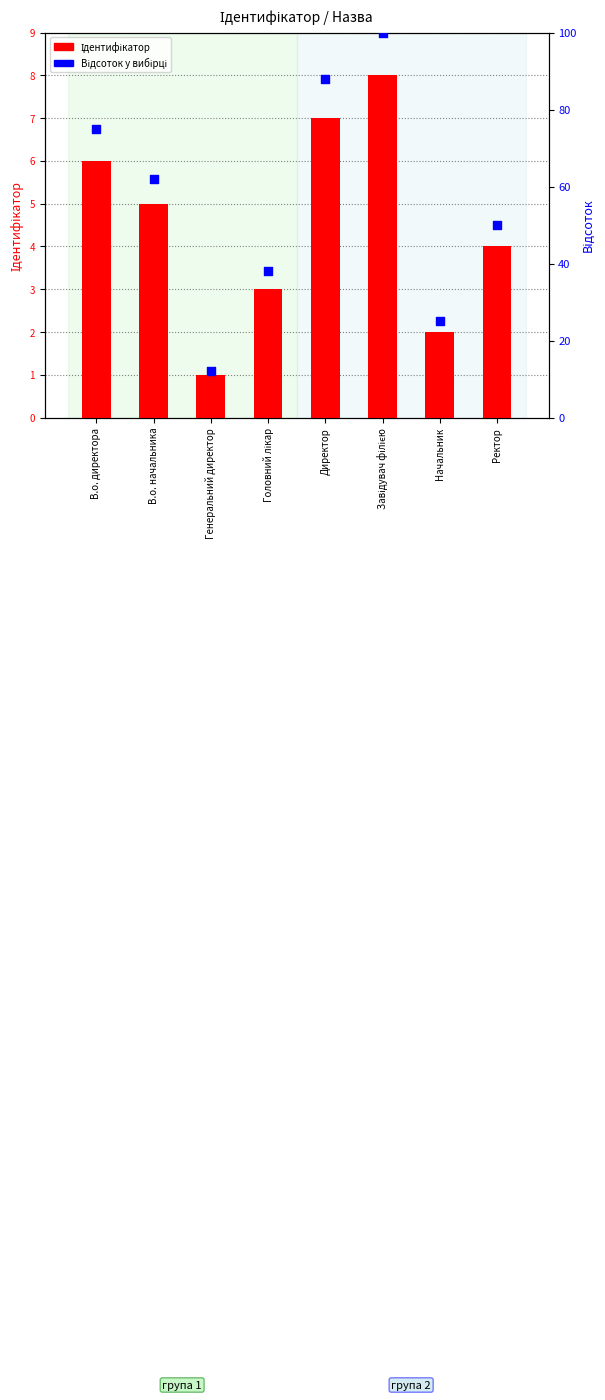

At how many categories does at least one series exceed 83?

2